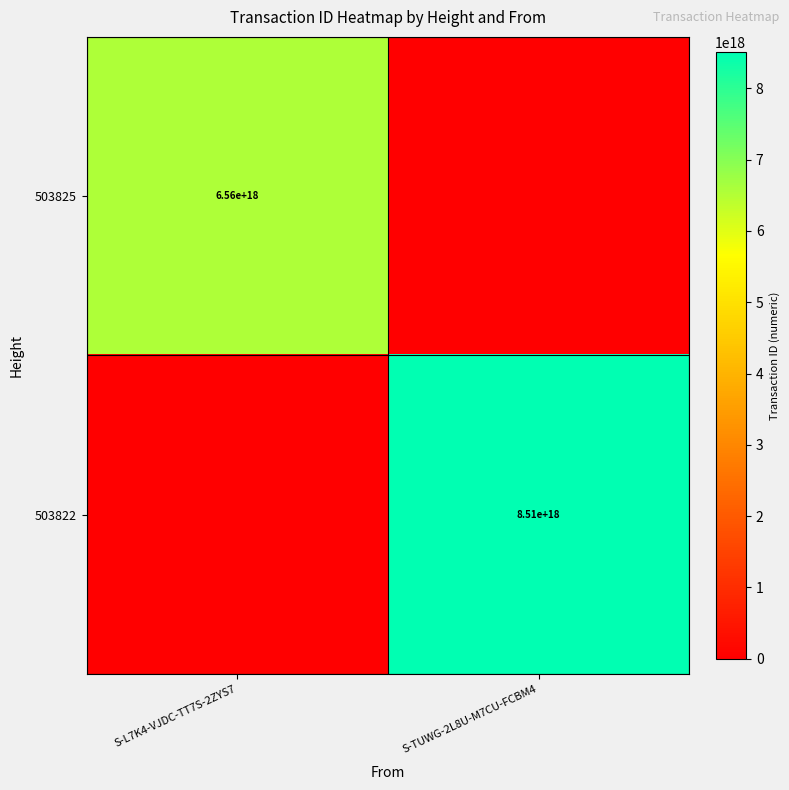

The value of 503825 at S-L7K4-VJDC-TT7S-2ZYS7 is 2678470045858883072. True or false?

False